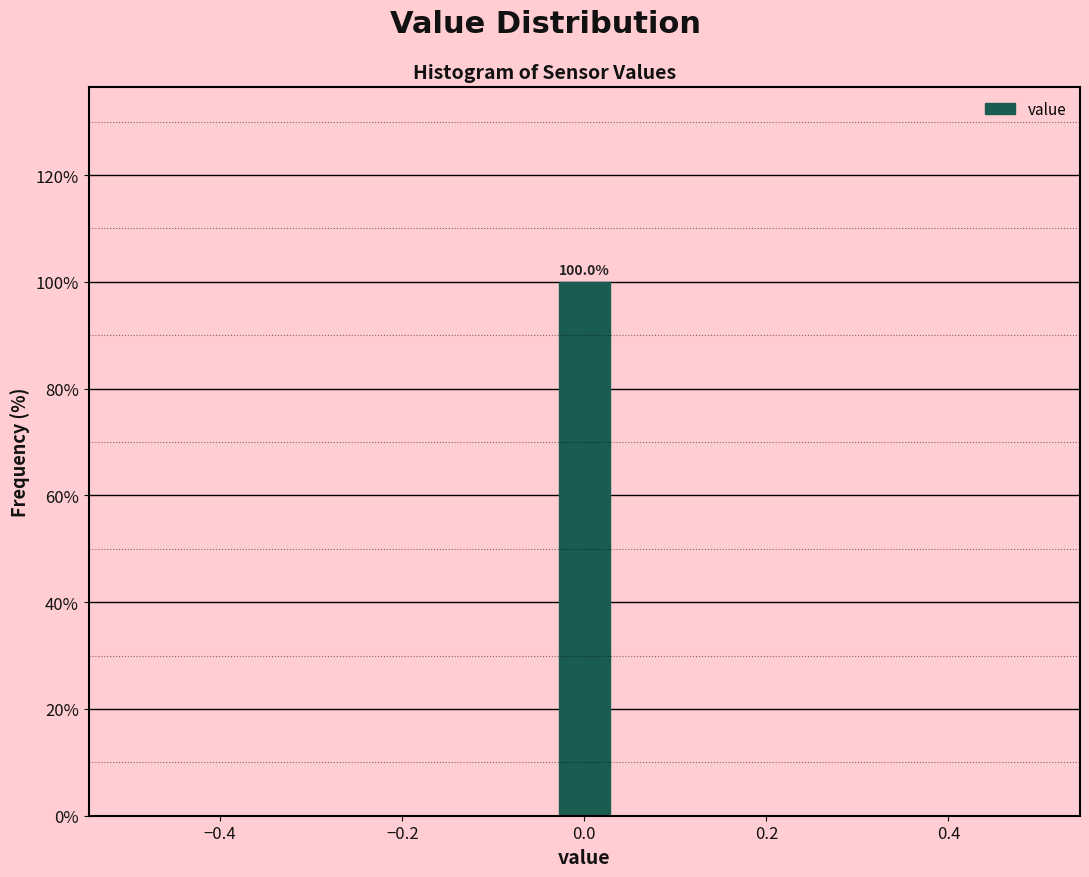

Around what value on the x-axis is the tallest bar? Give the approximate position of its centre, as read against the axis.

0.00